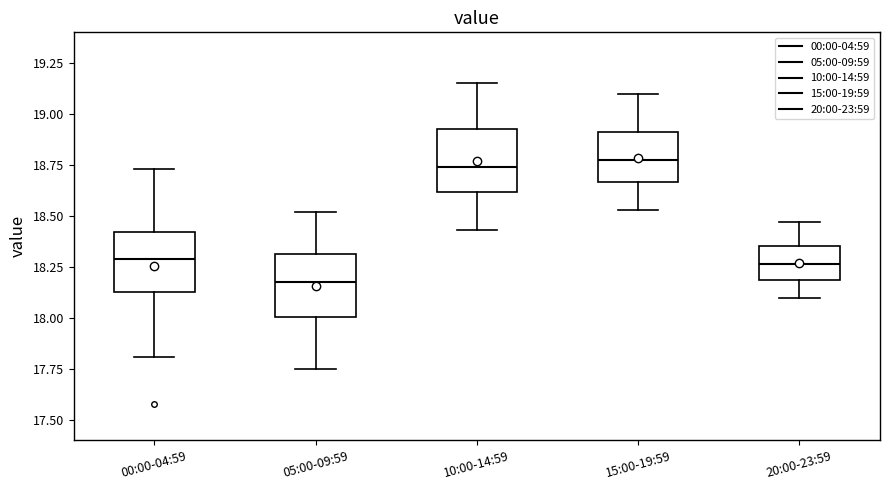

Reading left to right, read every box against the y-axis: the position of its median line, the range the box covers, and the ends of its whiskers. The values are not printed on the chart, so give them approximately, as read against the axis.

00:00-04:59: median 18.30, box 18.15 to 18.40, whiskers 17.80 to 18.75
05:00-09:59: median 18.20, box 18.00 to 18.30, whiskers 17.75 to 18.50
10:00-14:59: median 18.75, box 18.60 to 18.95, whiskers 18.45 to 19.15
15:00-19:59: median 18.80, box 18.65 to 18.90, whiskers 18.55 to 19.10
20:00-23:59: median 18.25, box 18.20 to 18.35, whiskers 18.10 to 18.45